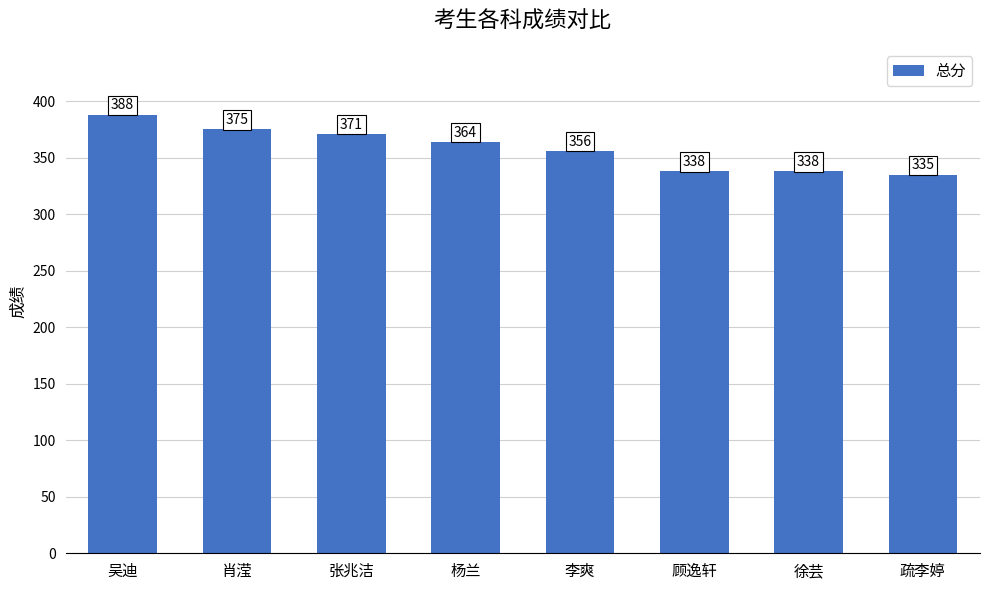

Count the number of data series in this chart.

1